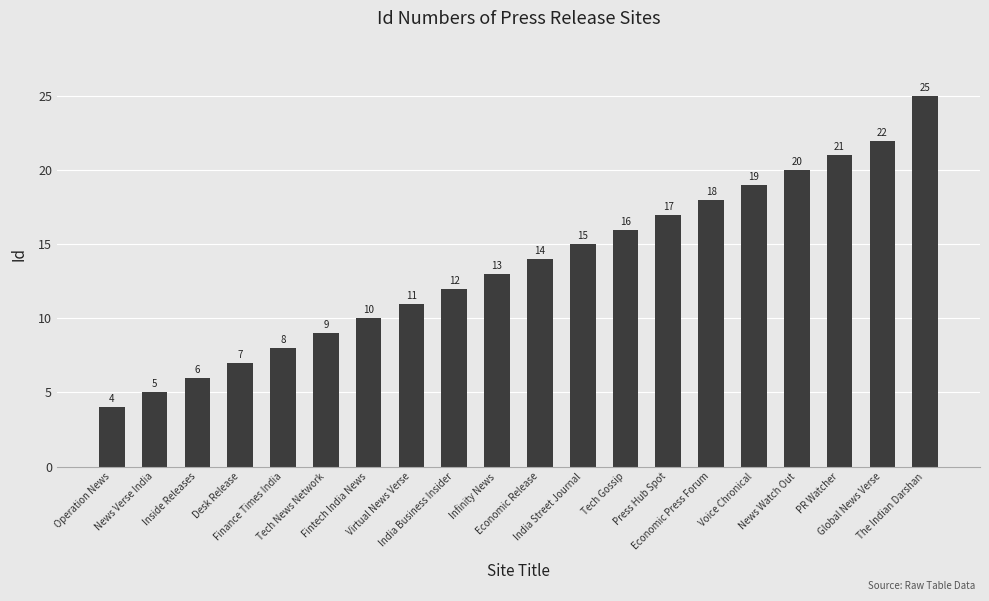

List the labels in order of value, largest first.

The Indian Darshan, Global News Verse, PR Watcher, News Watch Out, Voice Chronical, Economic Press Forum, Press Hub Spot, Tech Gossip, India Street Journal, Economic Release, Infinity News, India Business Insider, Virtual News Verse, Fintech India News, Tech News Network, Finance Times India, Desk Release, Inside Releases, News Verse India, Operation News